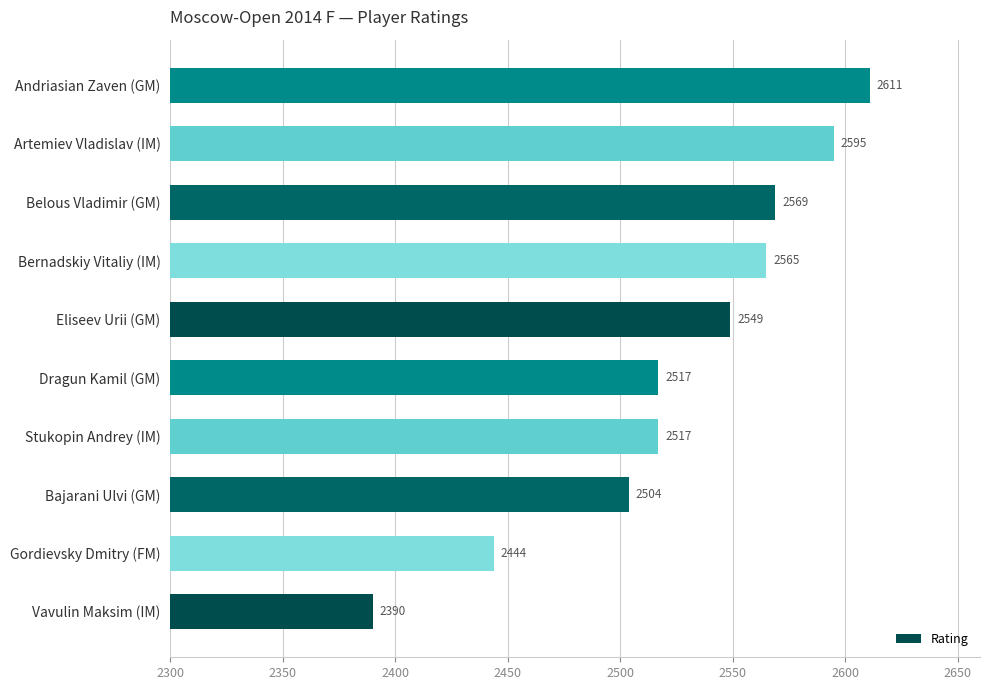

What is the greatest value displayed?

2611